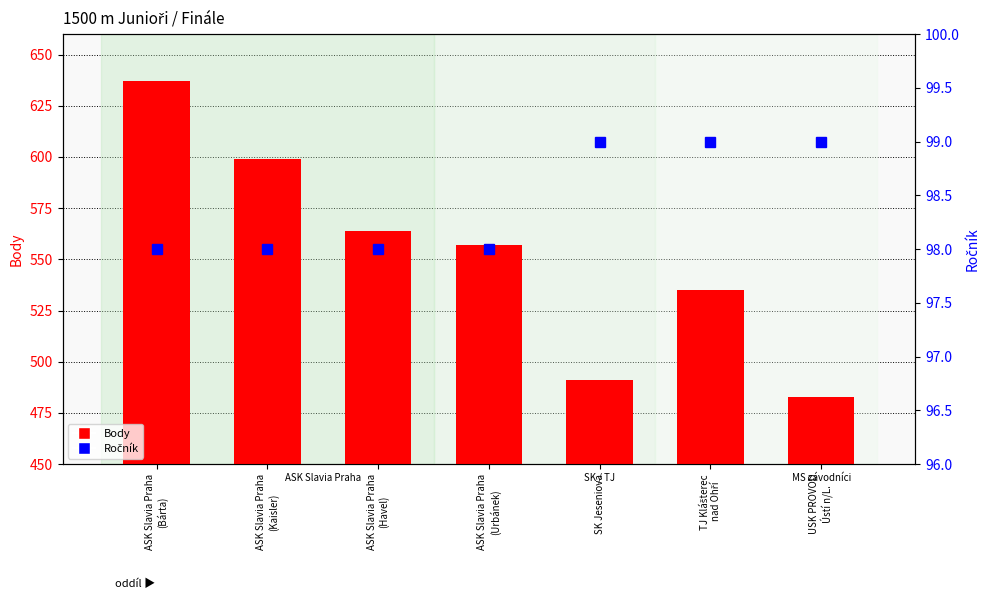

At SK Jeseniova, list the series in order from largest to smallest.

Body, Ročník